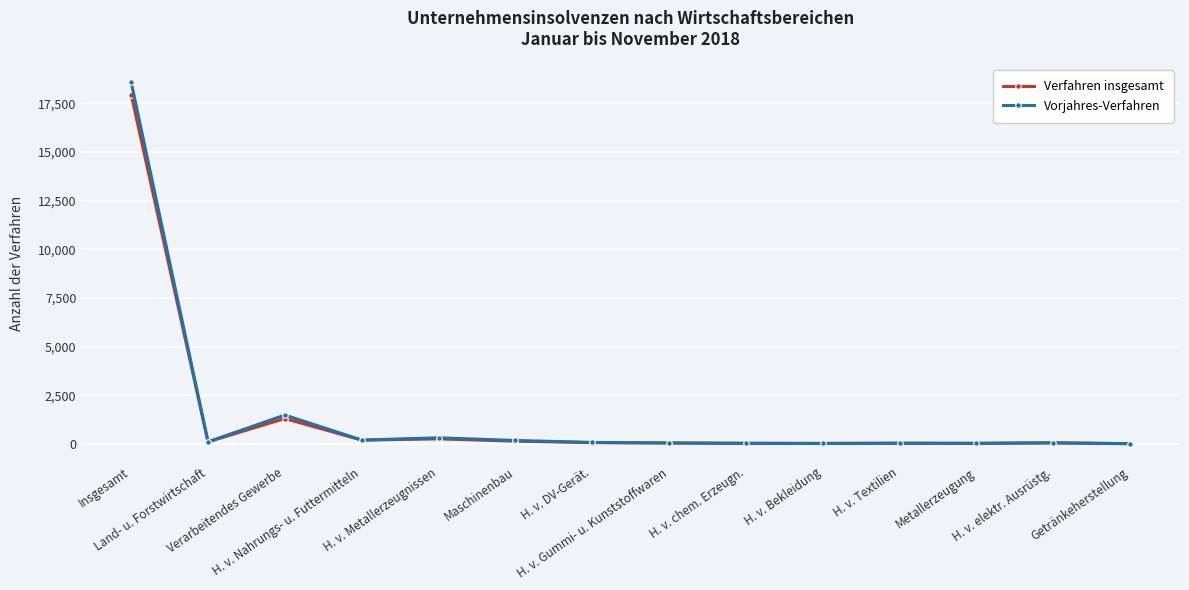

True or false: Verfahren insgesamt has more than 0 points higher than both neighbors.

True